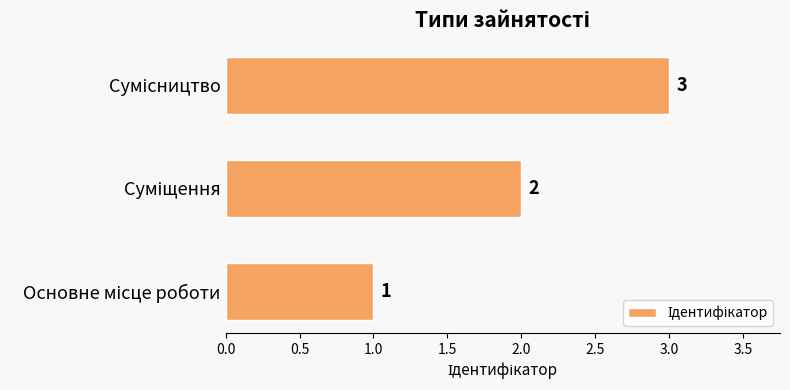

Count the values in the range 1 to 3.

3